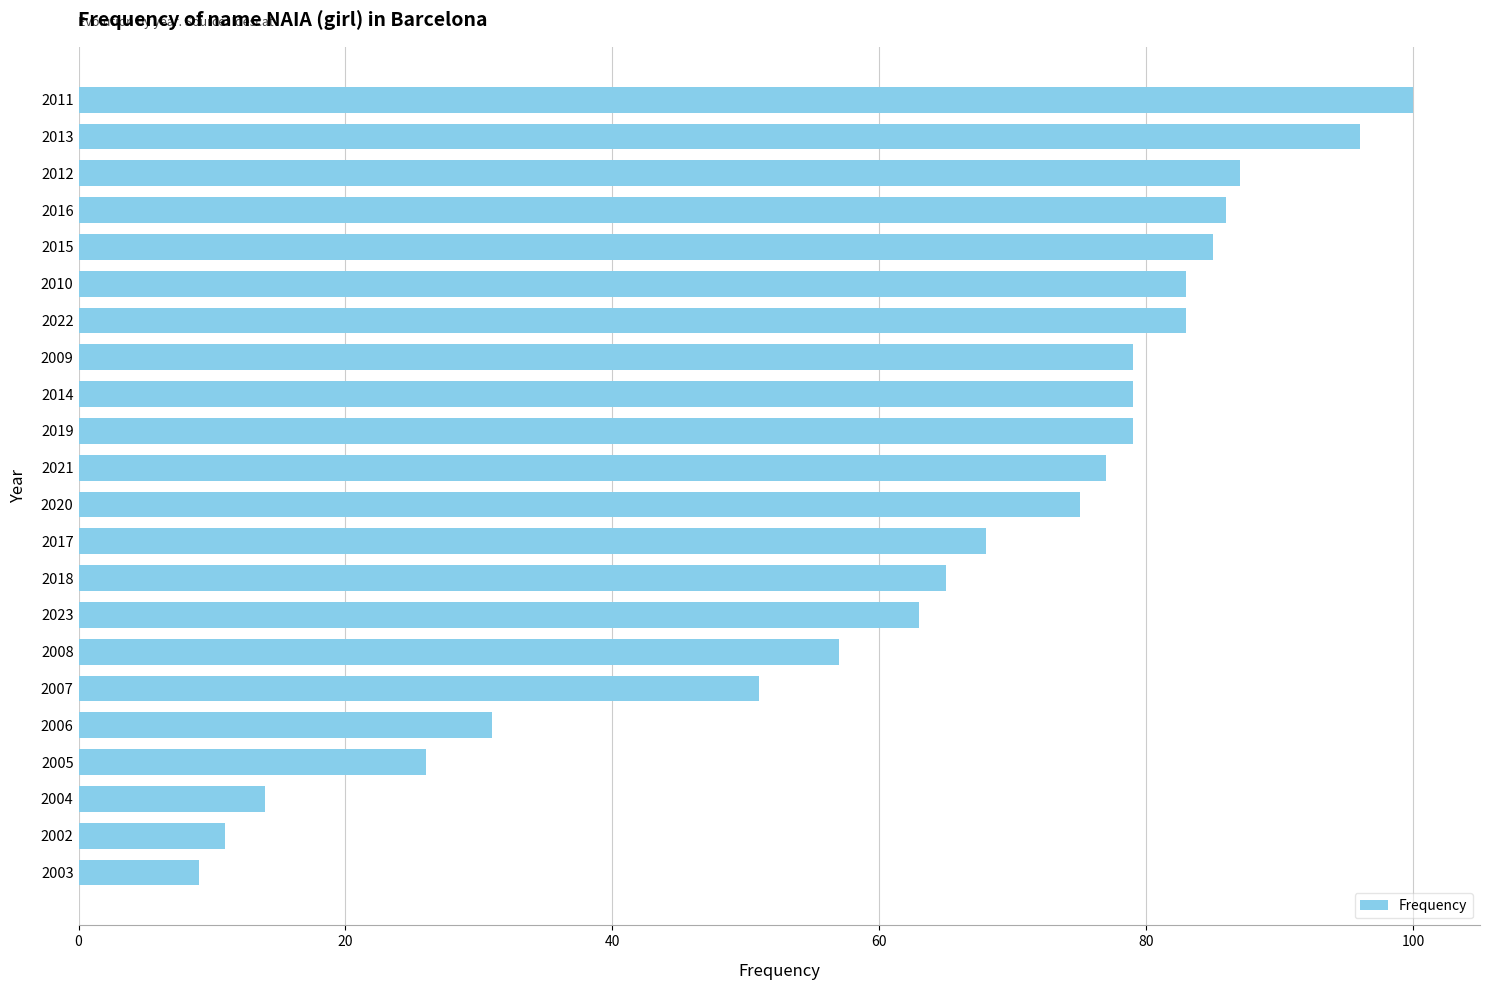

What is the sum of all values?

1404